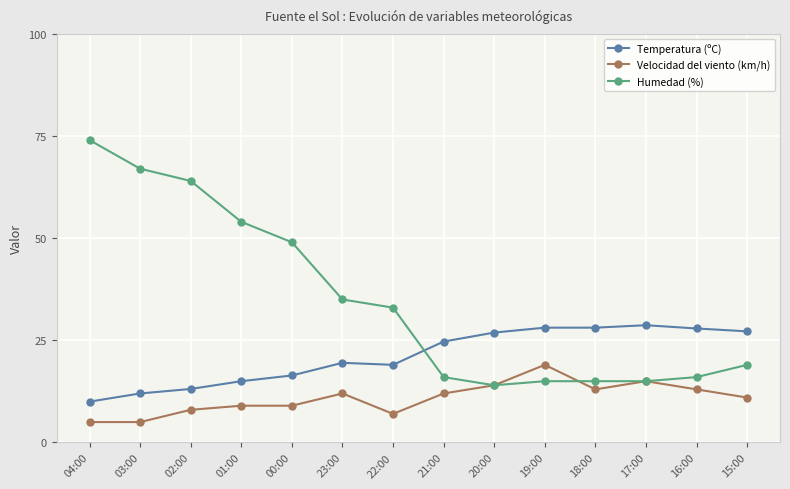

At which category is the sum across all series the highest?

04:00